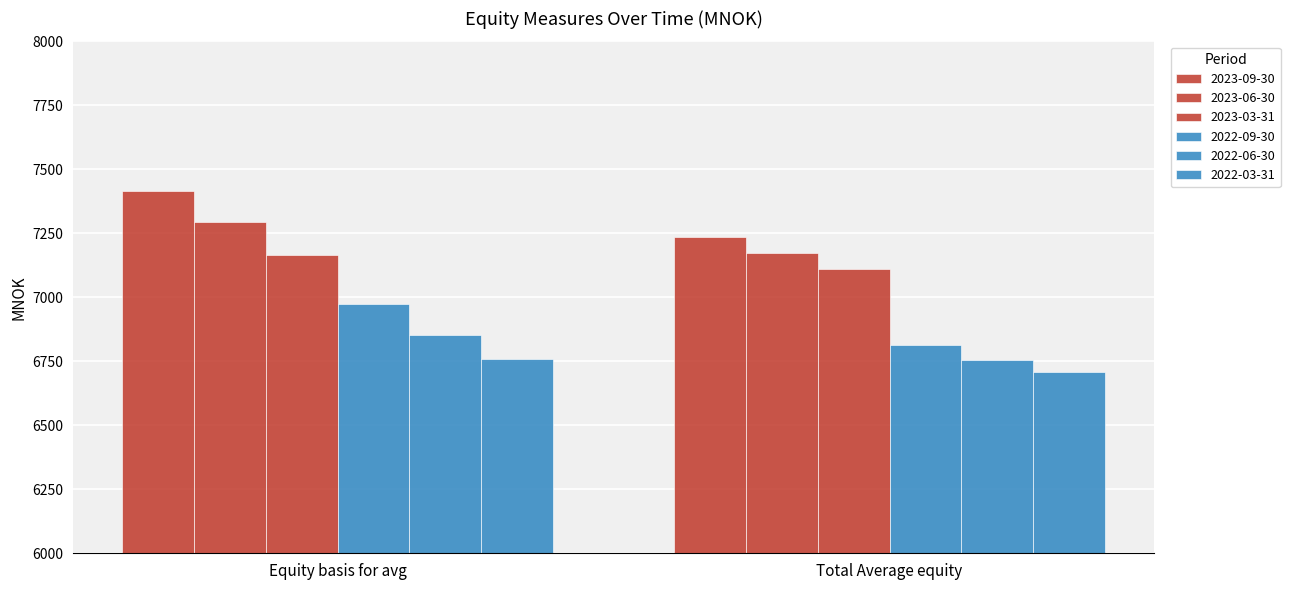

Rank the series by their maximum value, from highest to lowest.

2023-09-30, 2023-06-30, 2023-03-31, 2022-09-30, 2022-06-30, 2022-03-31